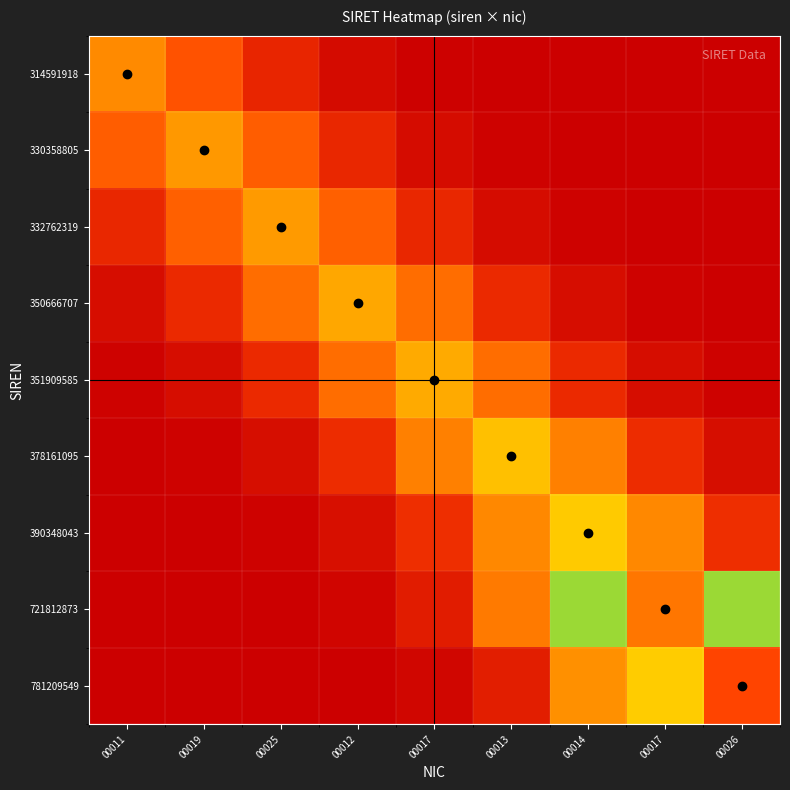

Reading left to right, what are all the values shown in this chart?

314591918: 00011=31459191800011.0	00019=25190551539802.6	00025=12933260398407.5	00012=4257538632649.4	00017=898647568044.5	00013=121618723151.2	00014=10553383152.9	00017=587169113.7	00026=20946667.1
330358805: 00011=26453065154655.2	00019=33035880500019.0	00025=26453065154655.2	00012=13581456501284.5	00017=4470920244441.0	00013=943686470341.6	00014=127714075750.2	00017=11082303287.6	00026=616597171.2
332762319: 00011=13680267915867.6	00019=26645523510483.5	00025=33276231900025.0	00012=26645523510483.5	00017=13680267915867.6	00013=4503448269237.1	00014=950552228447.0	00017=128643255068.1	00026=11162932199.9
350666707: 00011=4745757811351.2	00019=14416339311943.2	00025=28079194825266.5	00012=35066670700012.0	00017=28079194825266.5	00013=14416339311943.2	00014=4745757811351.2	00017=1001697009392.8	00026=135564948483.4
351909585: 00011=1005247352641.3	00019=4762578335967.7	00025=14467435554085.4	00012=28178716715456.8	00017=35190958500017.0	00013=28178716715456.8	00014=14467435554085.4	00017=4762578335967.7	00026=1005247352641.3
378161095: 00011=146194059312.6	00019=1080236105591.3	00025=5117853890091.0	00012=15546667394621.0	00017=30280773309458.0	00013=37816109500013.0	00014=30280773309458.0	00017=15546667394621.0	00026=5117853890091.0
390348043: 00011=13094718030.1	00019=150905436083.8	00025=1115048732856.8	00012=5282786296028.1	00017=16047687805278.6	00013=31256627818559.1	00014=39034804300014.0	00017=31256627818559.1	00026=16047687805278.6
721812873: 00011=1347225407.4	00019=24214124323.0	00025=279047092266.2	00012=2061894618998.5	00017=9768674961131.1	00013=29674614353667.3	00014=57798256531807.6	00017=72181287300017.0	00026=57798256531807.6
781209549: 00011=52015755.6	00019=1458086149.9	00025=26206660825.0	00012=302009372862.9	00017=2231564198486.5	00013=10572521558109.7	00014=32116484705558.4	00017=62554370540027.9	00026=78120954900026.0